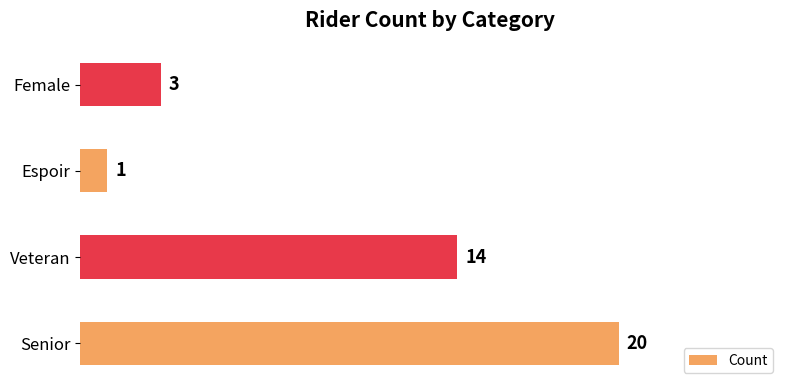

List the labels in order of value, largest first.

Senior, Veteran, Female, Espoir